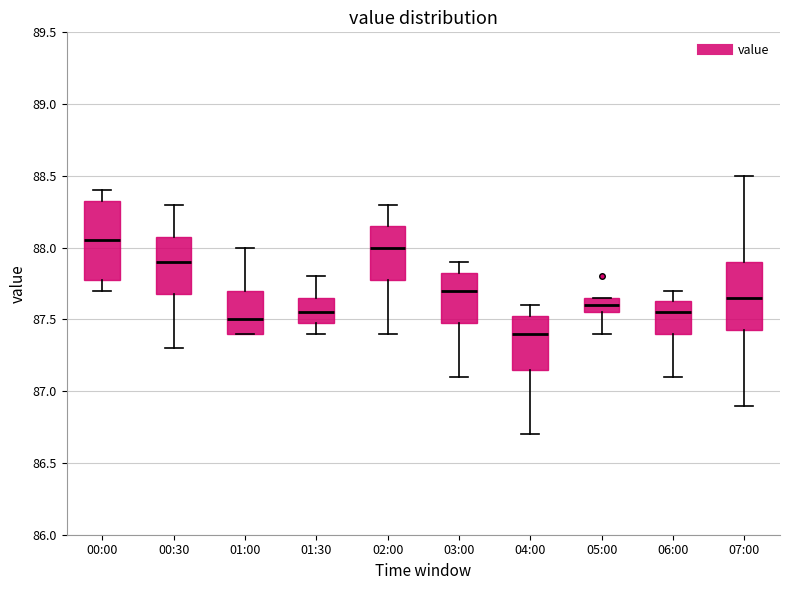

Reading left to right, read every box against the y-axis: the position of its median line, the range the box covers, and the ends of its whiskers. The values are not printed on the chart, so give them approximately, as read against the axis.

00:00: median 88.05, box 87.80 to 88.35, whiskers 87.70 to 88.40
00:30: median 87.90, box 87.70 to 88.10, whiskers 87.30 to 88.30
01:00: median 87.50, box 87.40 to 87.70, whiskers 87.40 to 88.00
01:30: median 87.55, box 87.50 to 87.65, whiskers 87.40 to 87.80
02:00: median 88.00, box 87.80 to 88.15, whiskers 87.40 to 88.30
03:00: median 87.70, box 87.50 to 87.85, whiskers 87.10 to 87.90
04:00: median 87.40, box 87.15 to 87.55, whiskers 86.70 to 87.60
05:00: median 87.60, box 87.55 to 87.65, whiskers 87.40 to 87.65
06:00: median 87.55, box 87.40 to 87.65, whiskers 87.10 to 87.70
07:00: median 87.65, box 87.45 to 87.90, whiskers 86.90 to 88.50